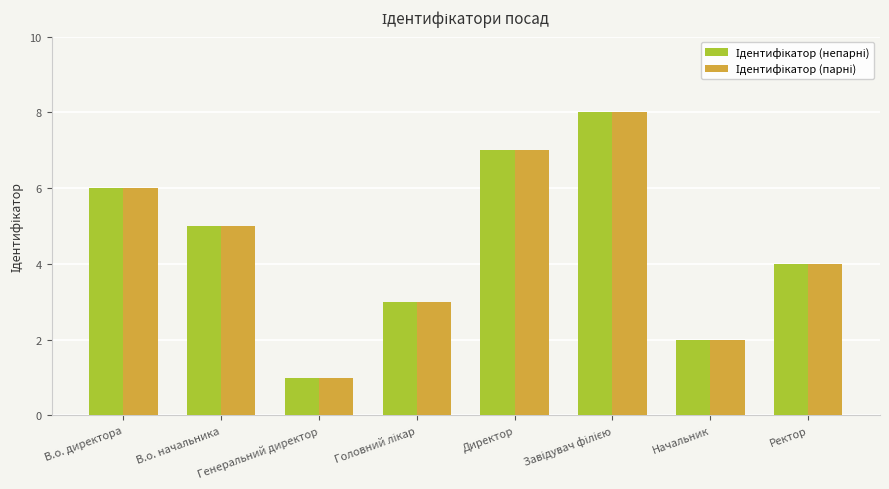

Which series has the largest total across all categories?

Ідентифікатор (непарні)